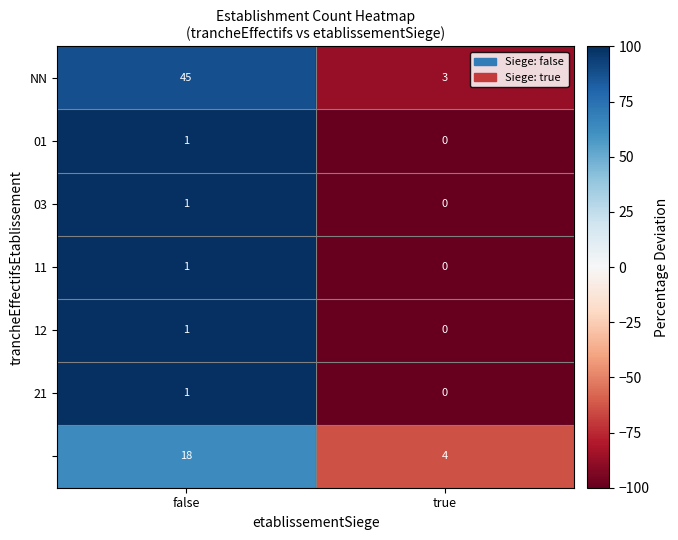

What is the total value across all series at true?

7